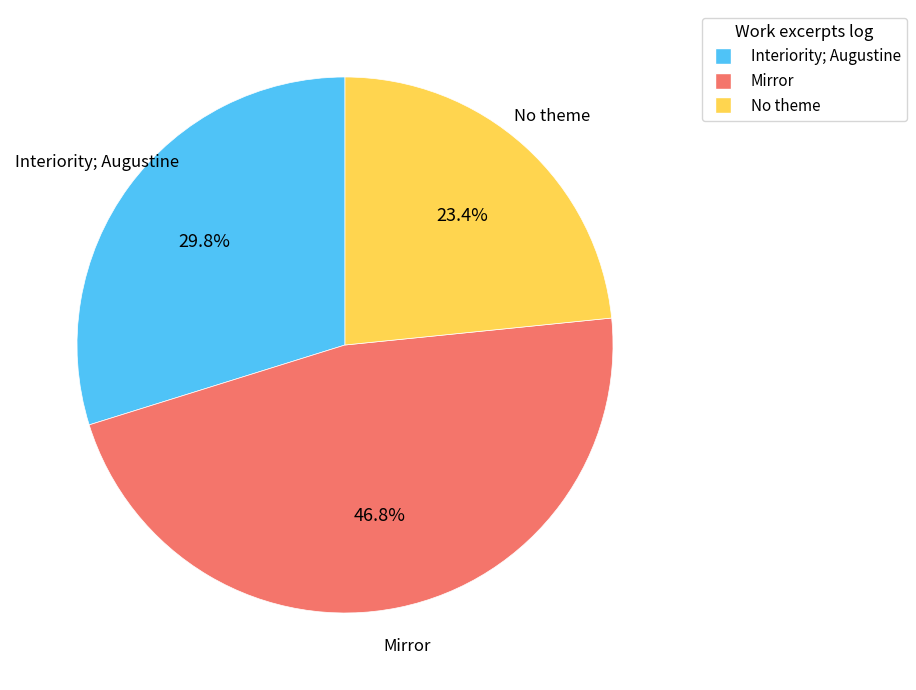

Does any single category account for the majority?

No